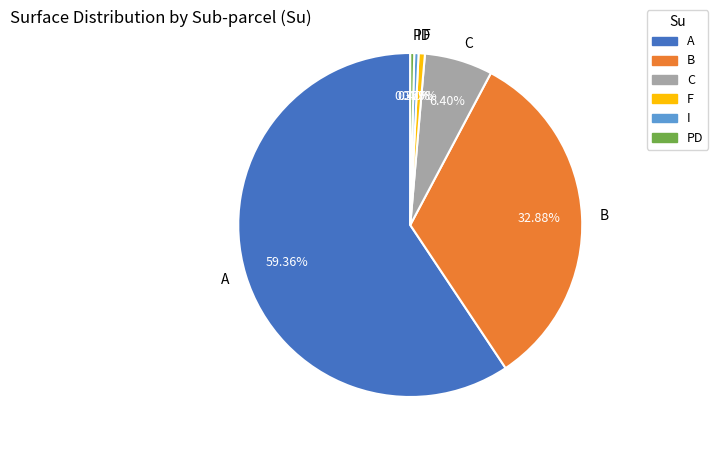

What percentage is NOT represented by B?

67.1%